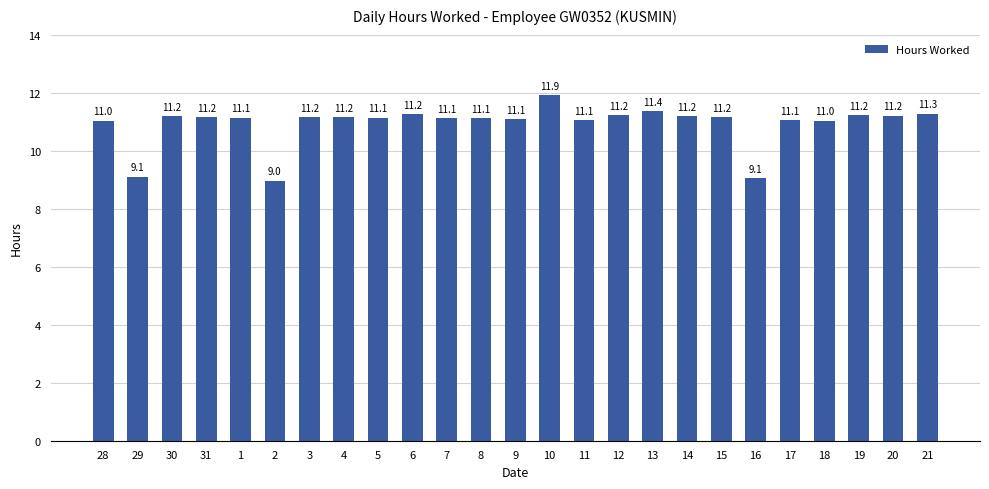

What is the sum of all values?

273.3